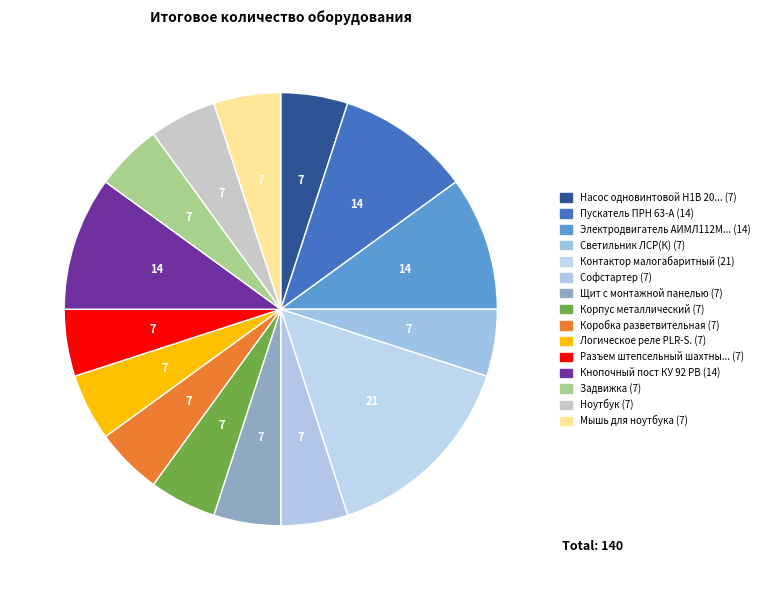

To the nearest percent, what is the average slice percentage?

7%